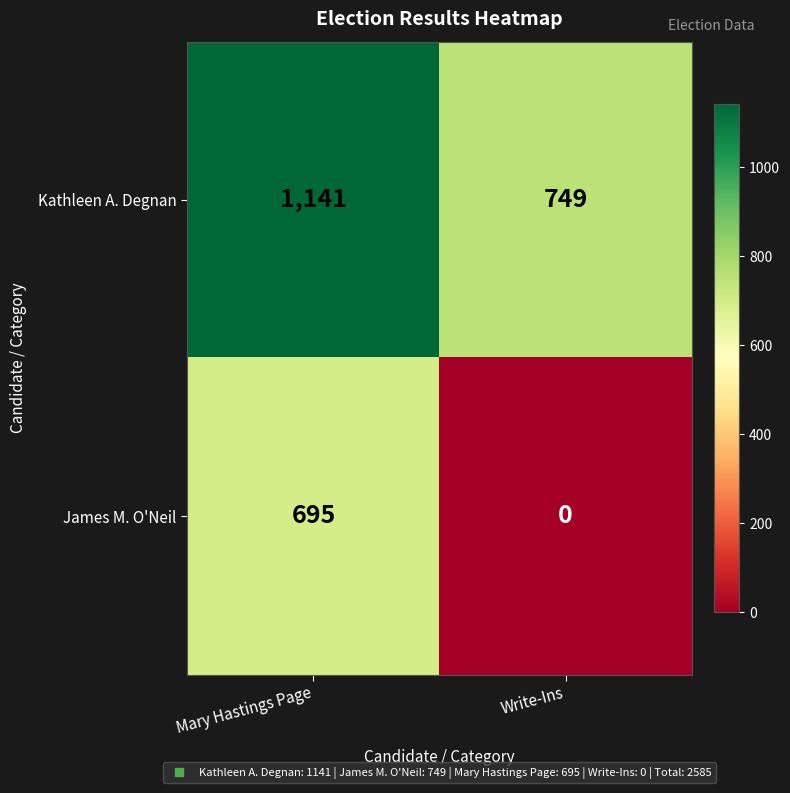

Reading left to right, transcribe all the data shown in this chart.

Kathleen A. Degnan: 1141	749
James M. O'Neil: 695	0